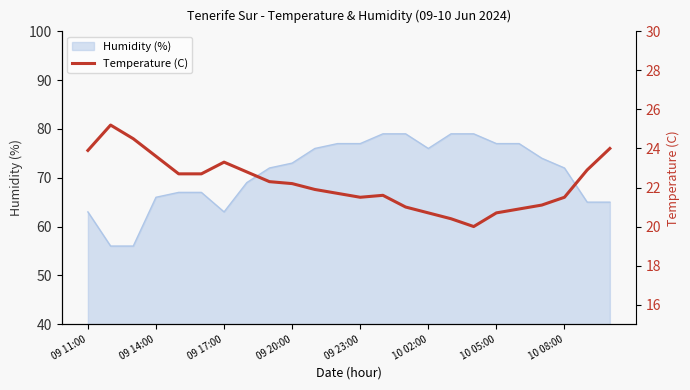

The Humidity (%) series shows 21 at 09 14:00. True or false?

False